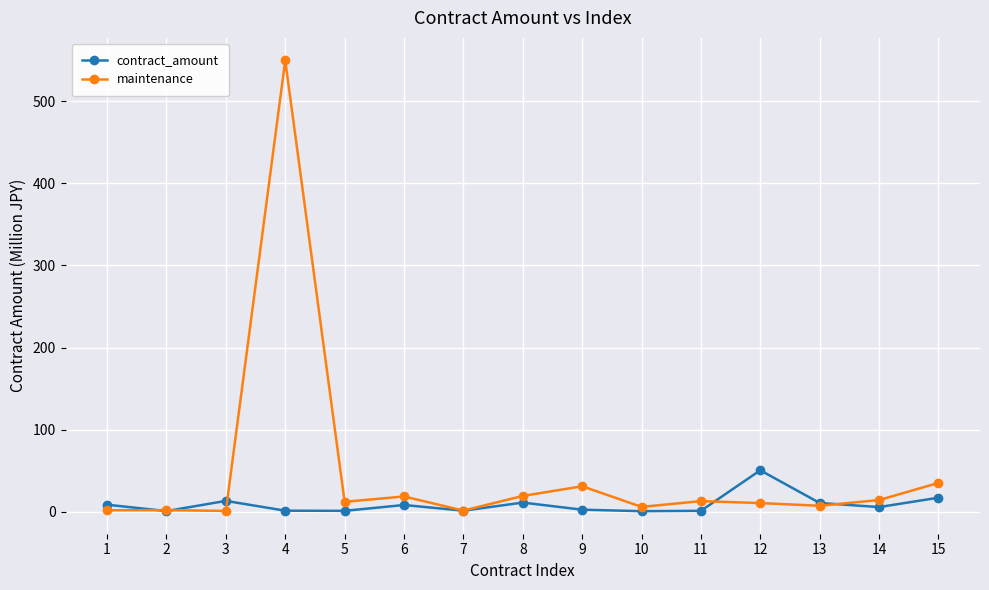

At which category is the sum across all series the highest?

4